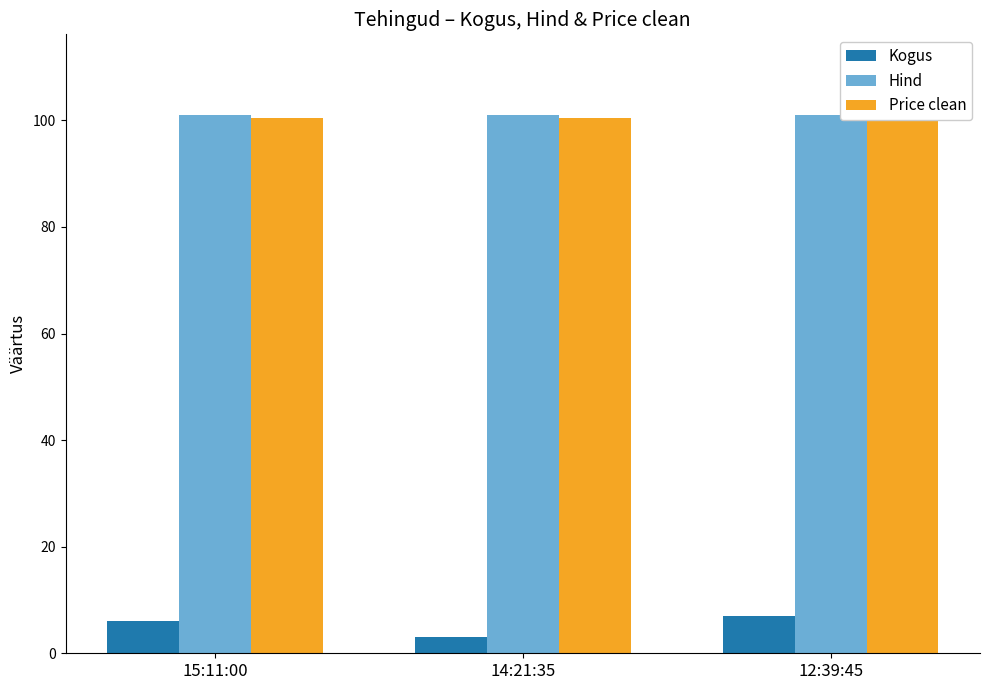

What is the difference between the Kogus values at 15:11:00 and 14:21:35?

3.0